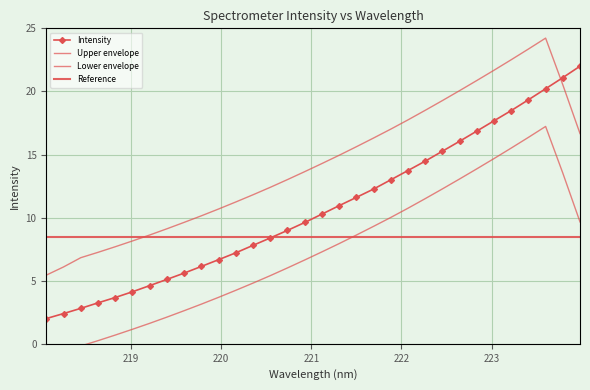

What is the sum of all Reference values?

272.0